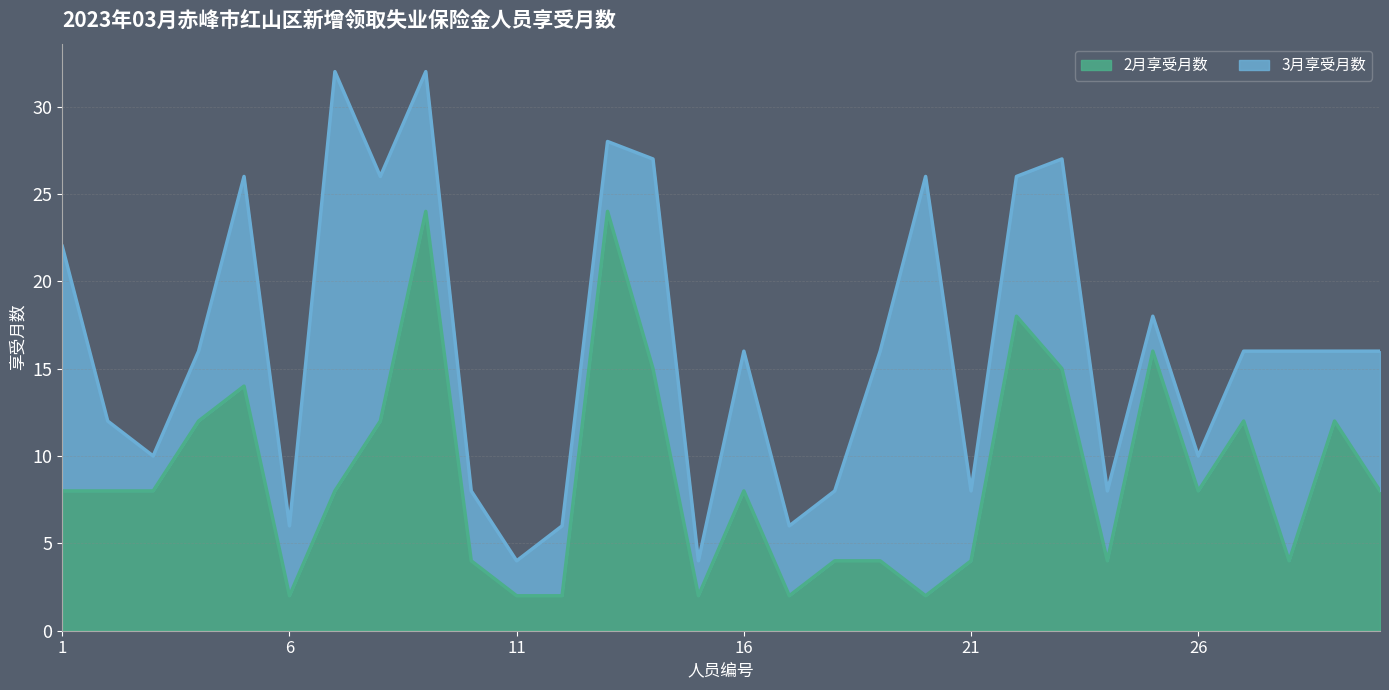

Reading left to right, extract all data points from this chart.

8	8	8	12	14	2	8	12	24	4	2	2	24	15	2	8	2	4	4	2	4	18	15	4	16	8	12	4	12	8